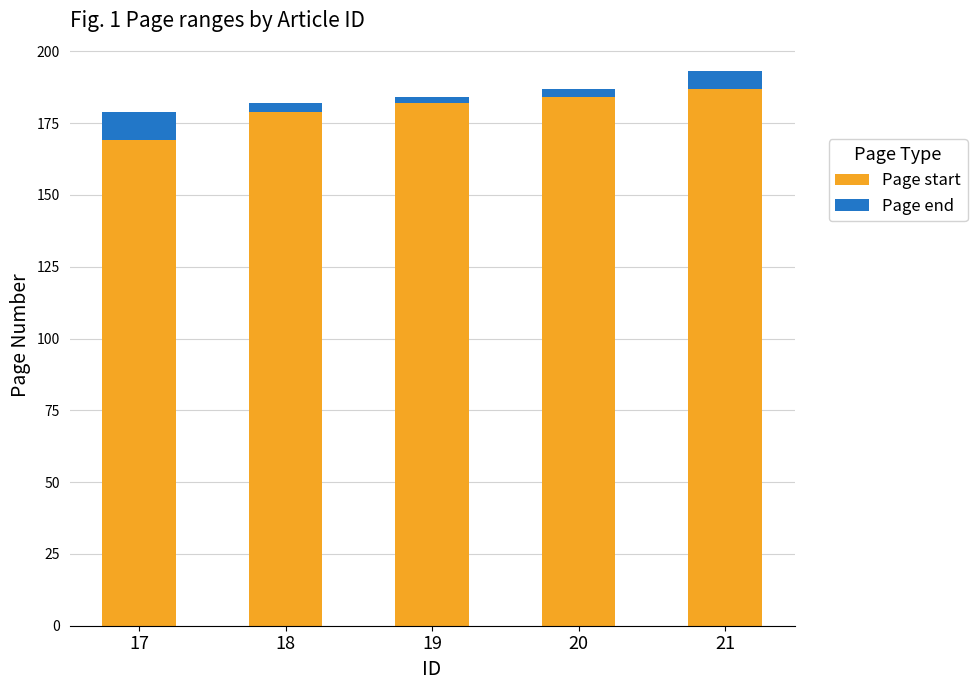

What is the difference between the second highest and minimum values in the Page start series?

15